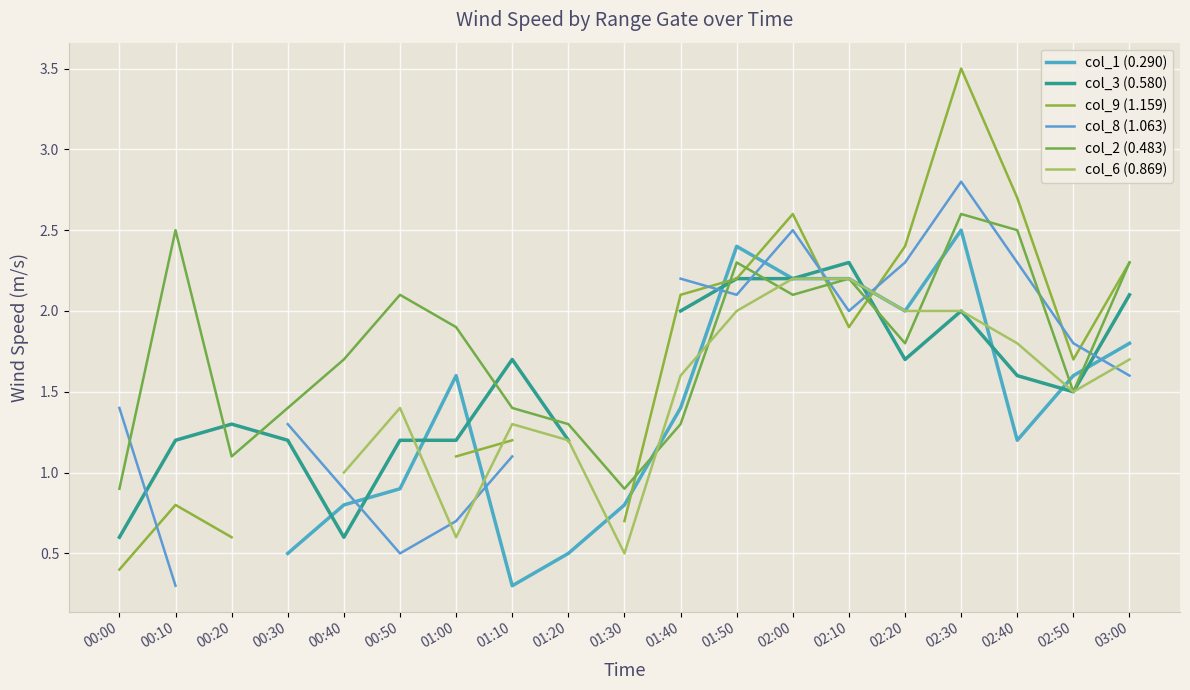

What is the sum of the col_2 (0.483) values at 00:00 and 02:30?

3.5